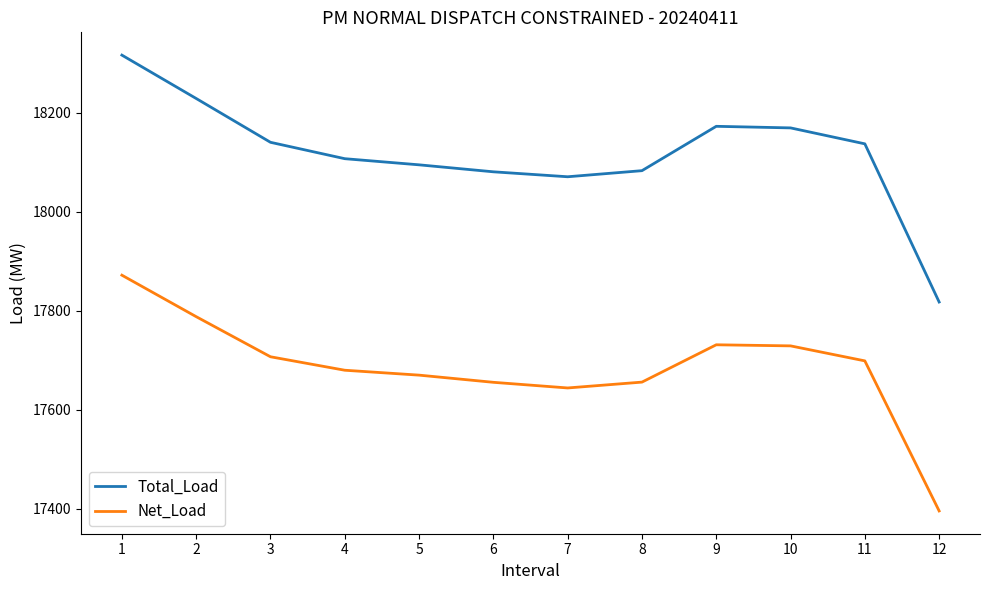

Does the chart have visible grid lines?

No